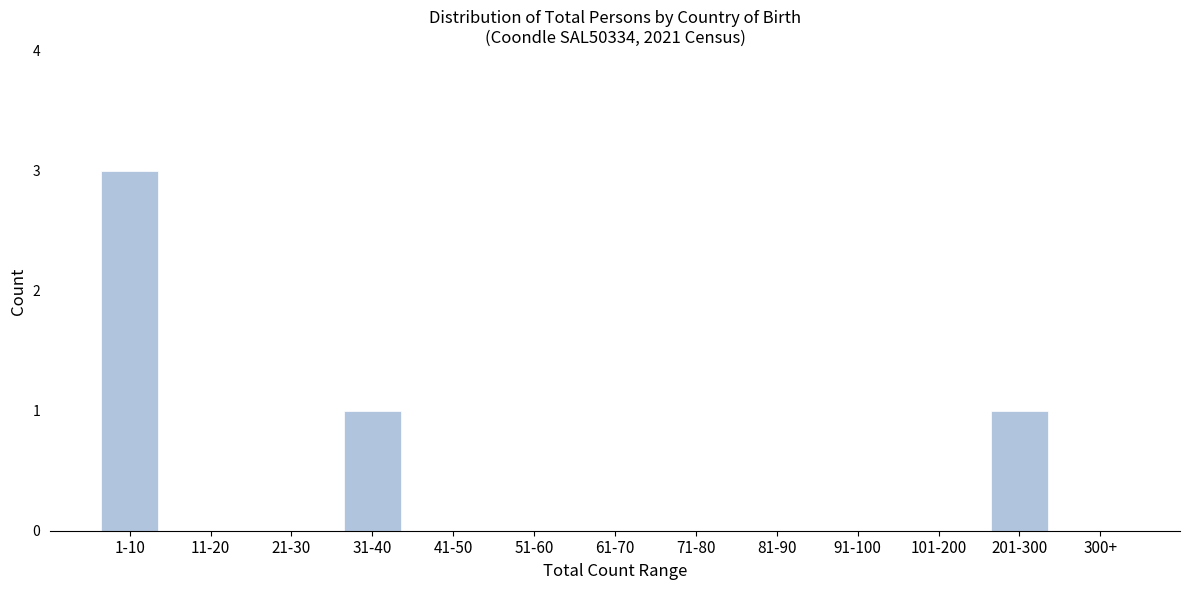

Reading left to right, transcribe all the data shown in this chart.

1-10=3	11-20=0	21-30=0	31-40=1	41-50=0	51-60=0	61-70=0	71-80=0	81-90=0	91-100=0	101-200=0	201-300=1	300+=0